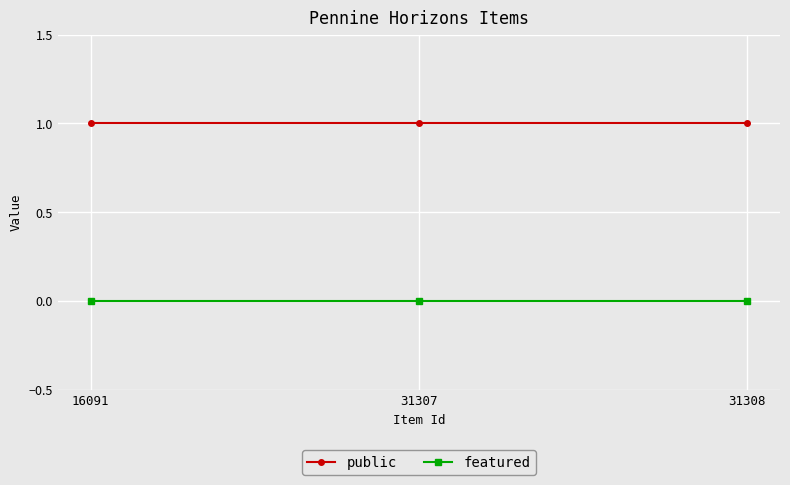

Reading right to left, transcribe all the data shown in this chart.

public: 1	1	1
featured: 0	0	0